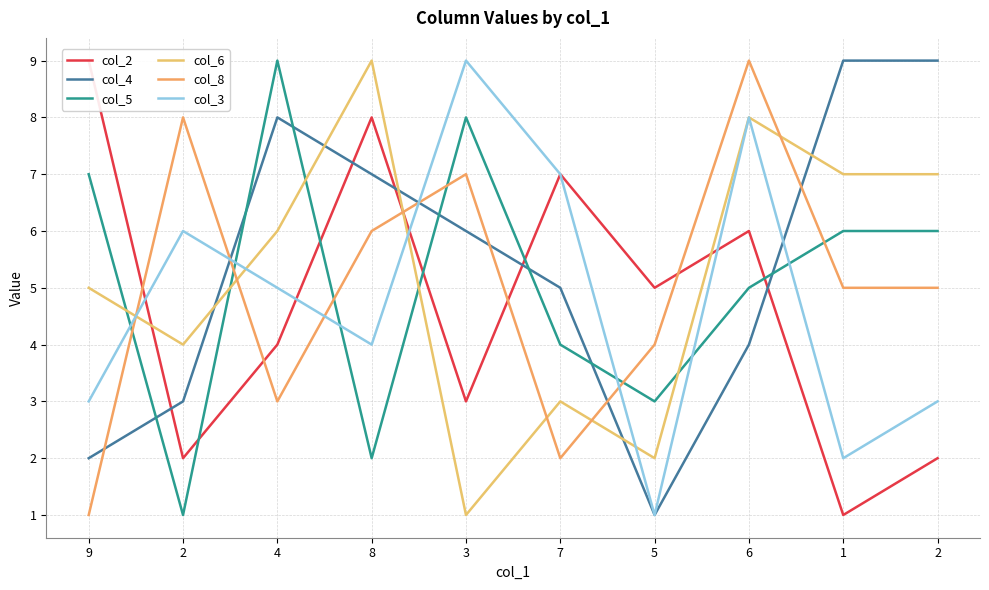

What is the minimum value for col_5?

1